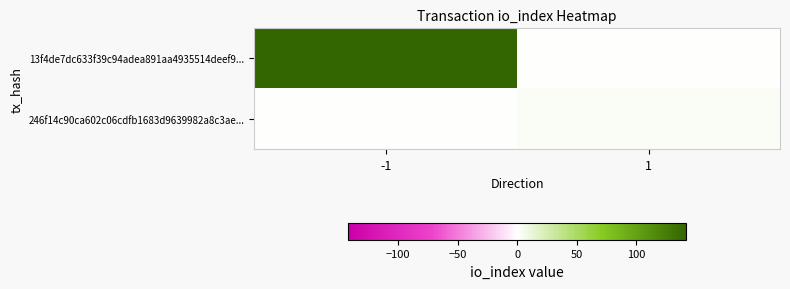

List the series in order of their overall mean, highest first.

13f4de7dc633f39c94adea891aa4935514deef9..., 246f14c90ca602c06cdfb1683d9639982a8c3ae...